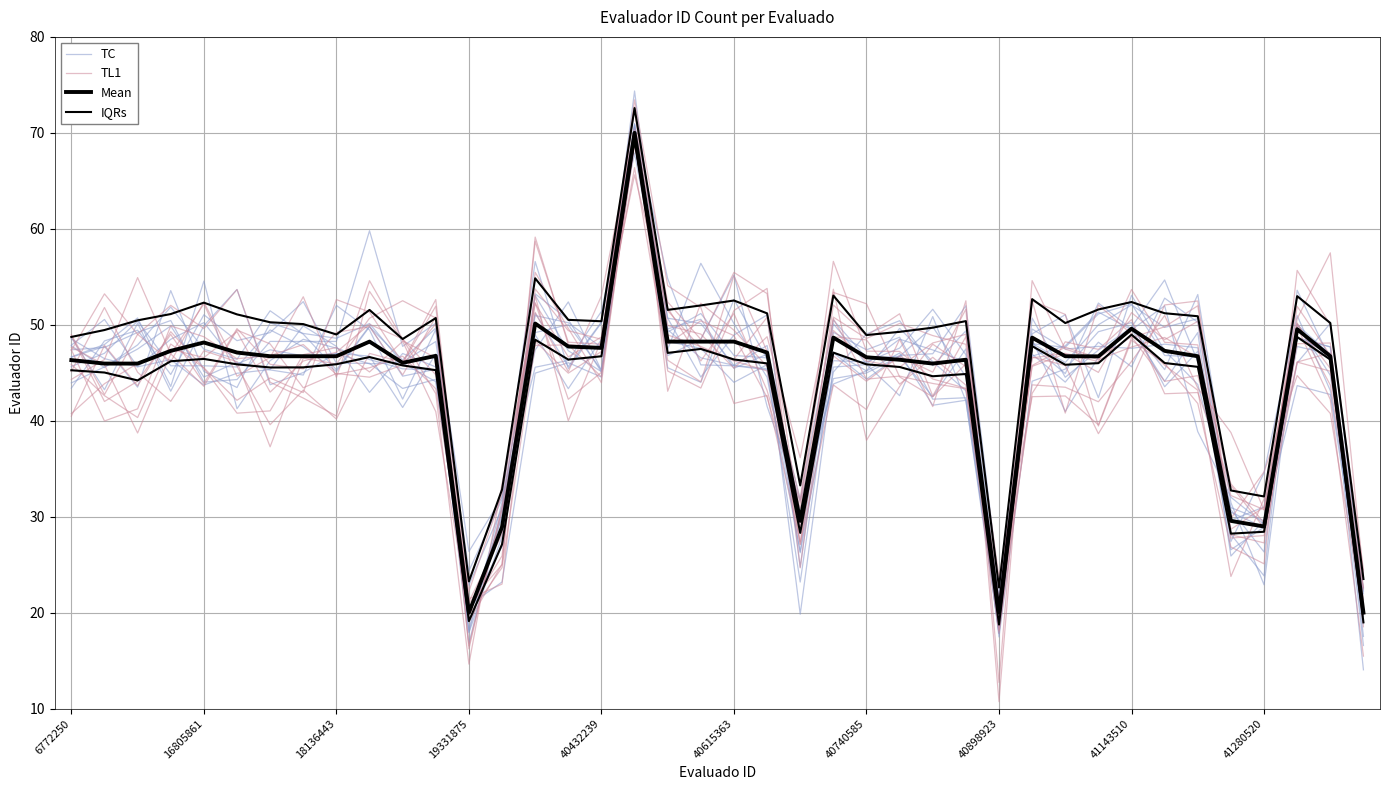

What is the value of the Mean point at the 27th from the left?

46.0